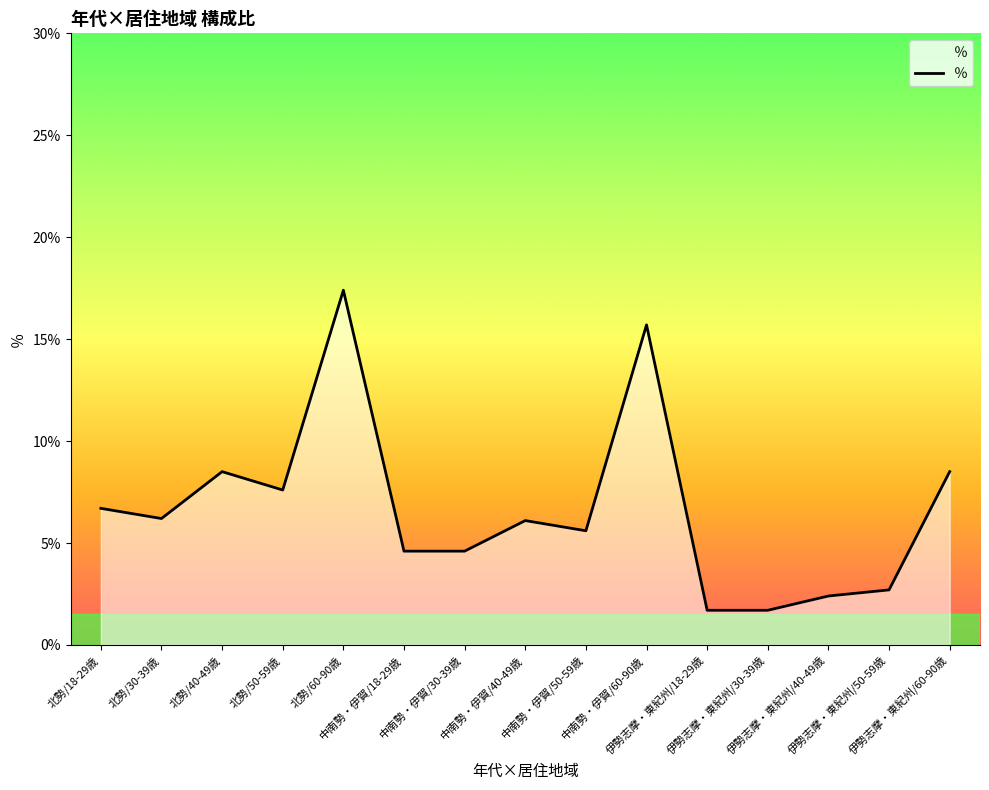

What value does the data have at 伊勢志摩・東紀州/40-49歳?

2.4